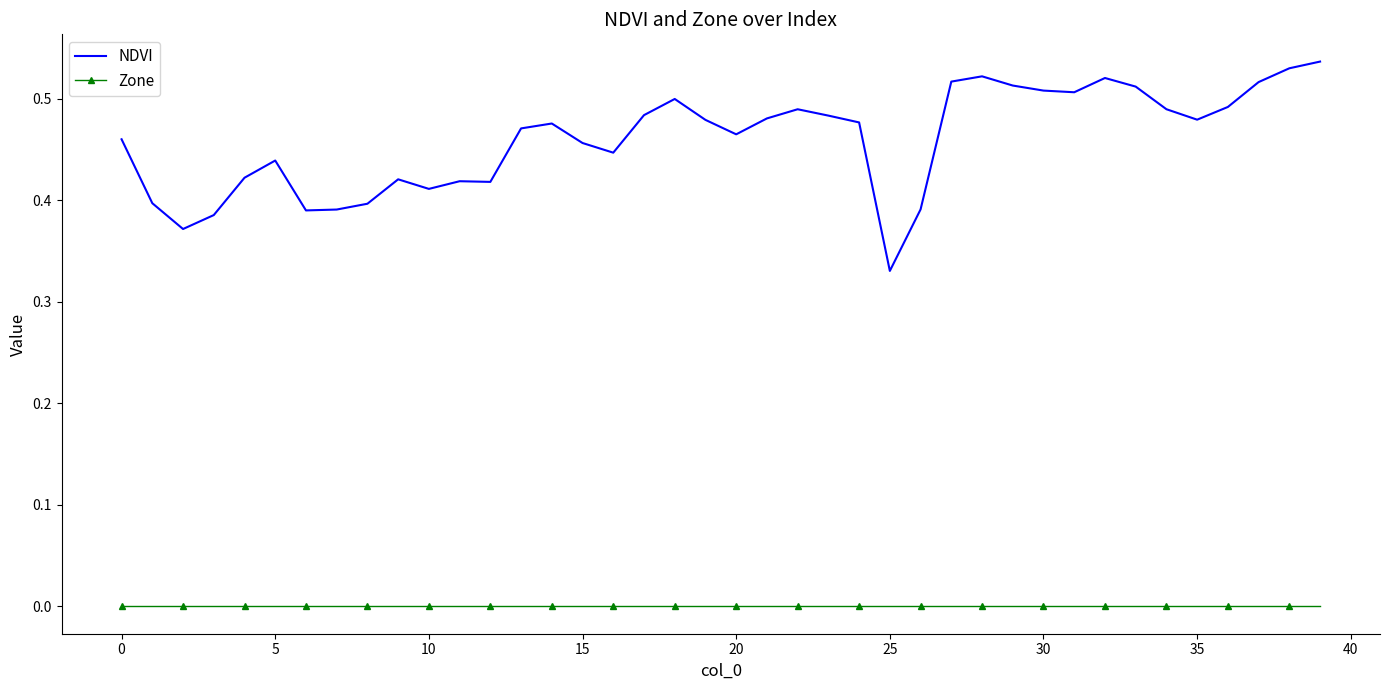

Which series has the largest range (max minus min)?

NDVI